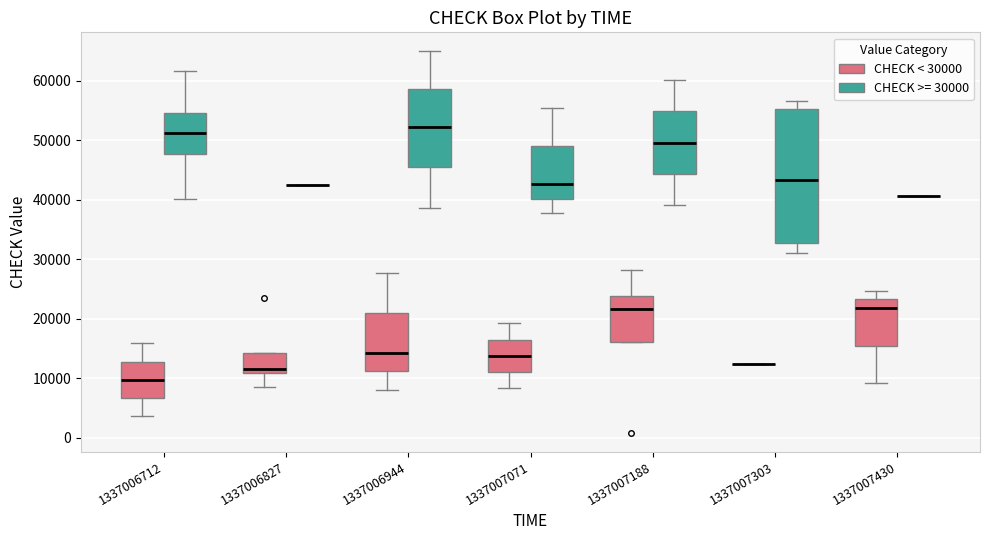

Comparing the boxes themselves (not the whiskers), which one is the tallest?

1337007303 (CHECK >= 30000)